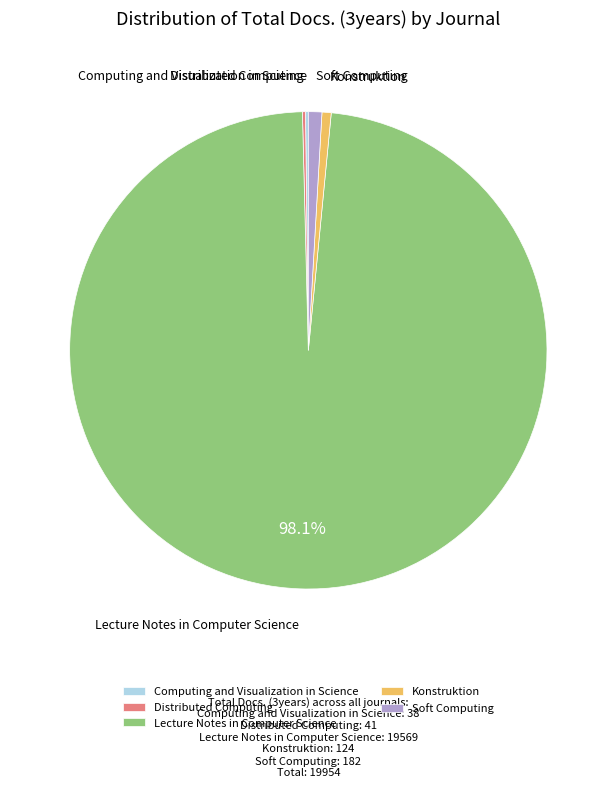

What is the majority slice?

Lecture Notes in Computer Science